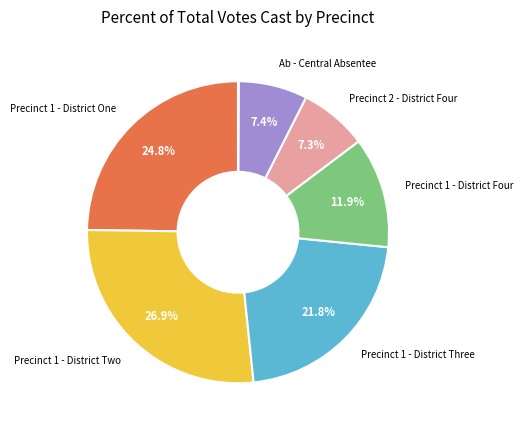

Does any single category account for the majority?

No